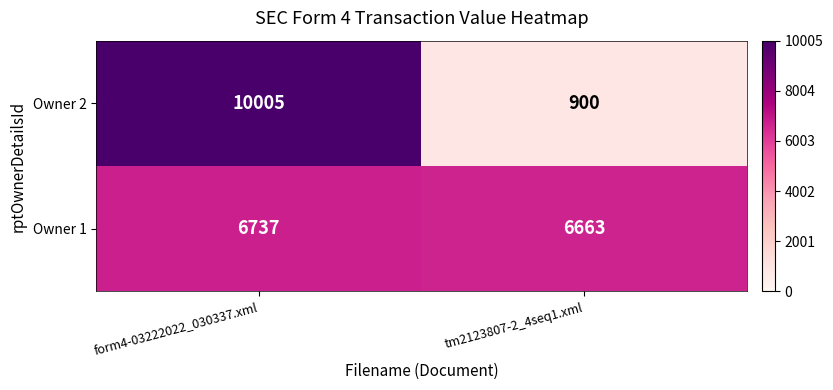

At how many categories does at least one series exceed 6743?

1